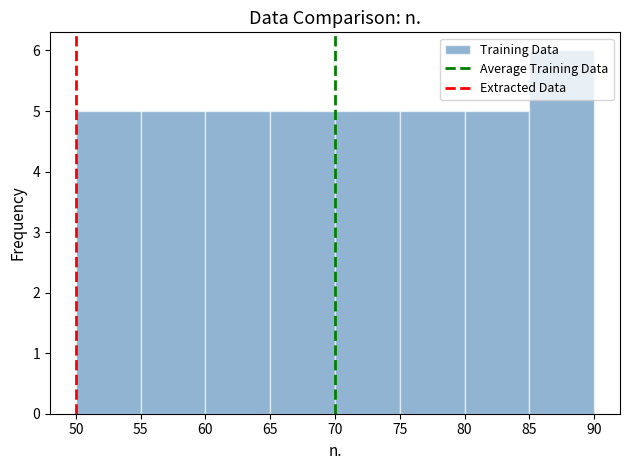

Reading left to right, list every bar in this chart as the range it spans on the x-axis followed by its height. The values are not printed on the chart, so give them approximately, as read against the axis.

50 to 55: 5
55 to 60: 5
60 to 65: 5
65 to 70: 5
70 to 75: 5
75 to 80: 5
80 to 85: 5
85 to 90: 6